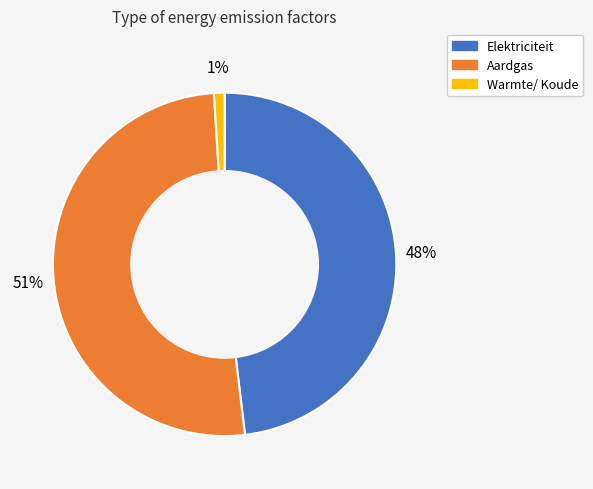

True or false: Aardgas accounts for 51% of the total.

True